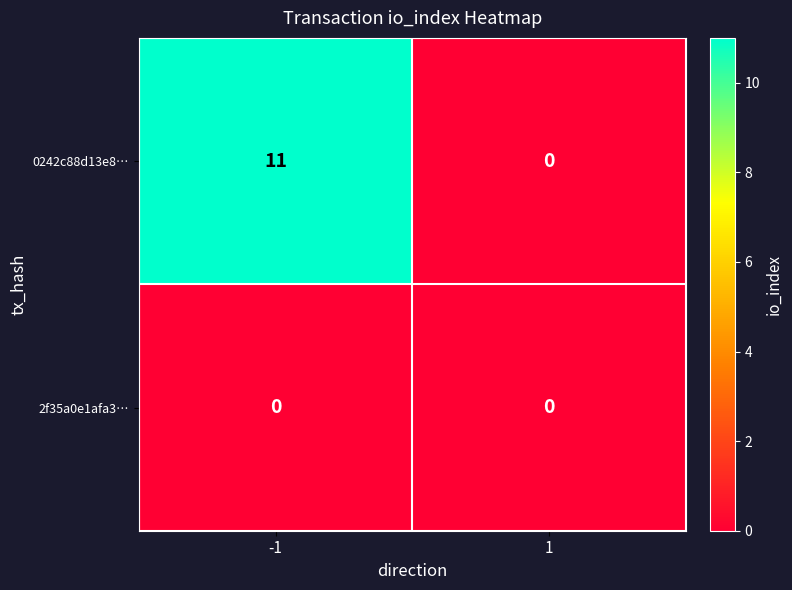

List the series in order of their overall mean, lowest first.

2f35a0e1afa3…, 0242c88d13e8…